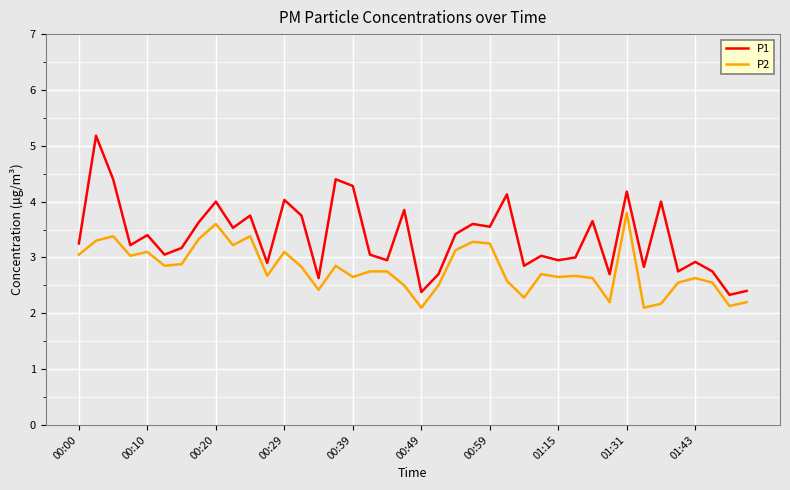

What is the average value of the P1 series?

3.4